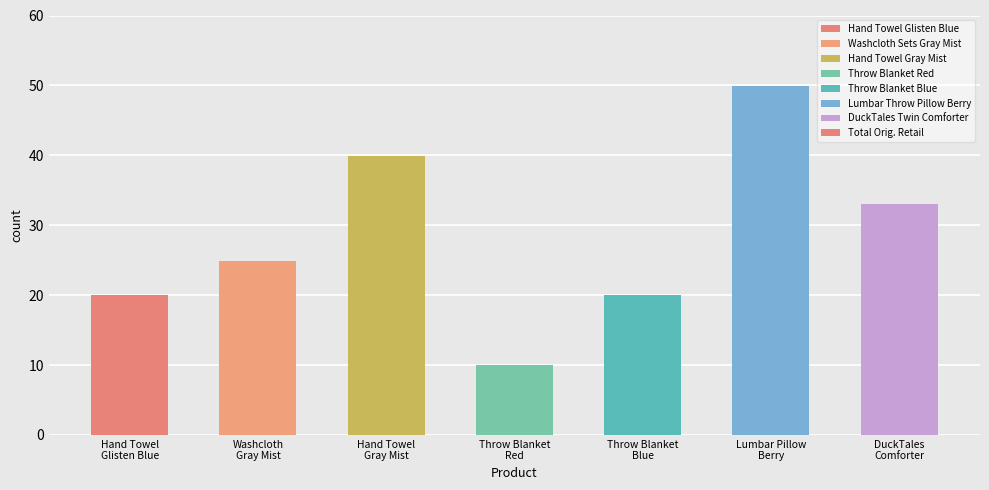

What is the minimum value shown in the chart?

10.0